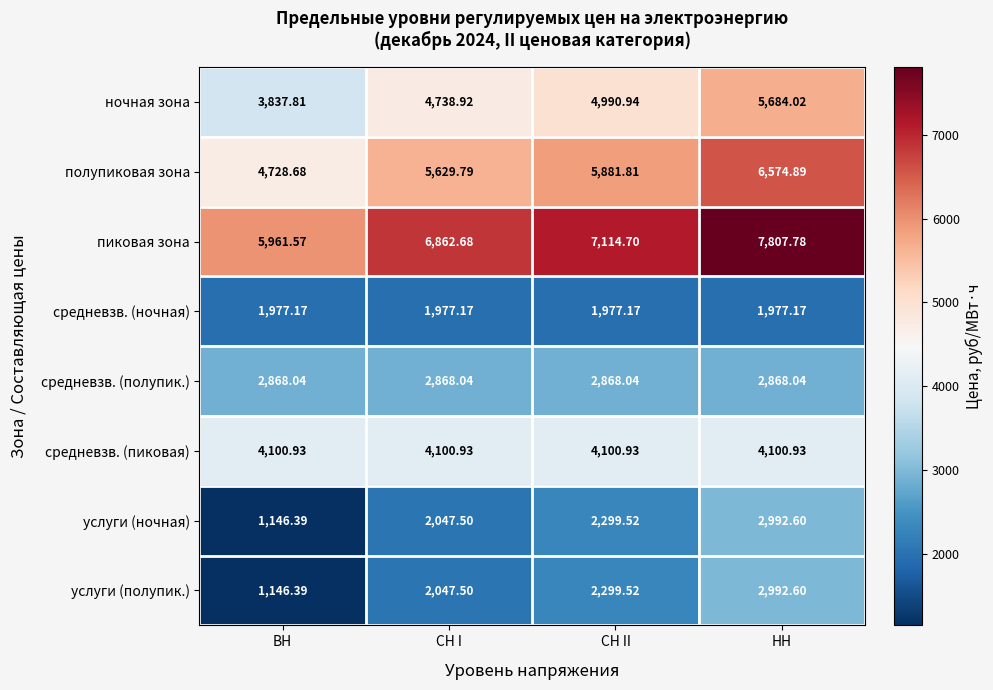

At which label is услуги (ночная) closest to 2069?

СН I